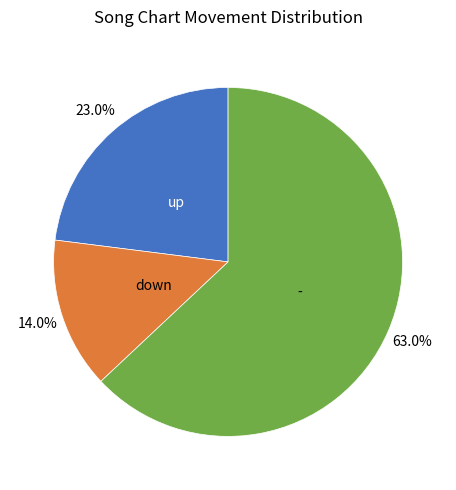

Is there a majority slice in this chart?

Yes